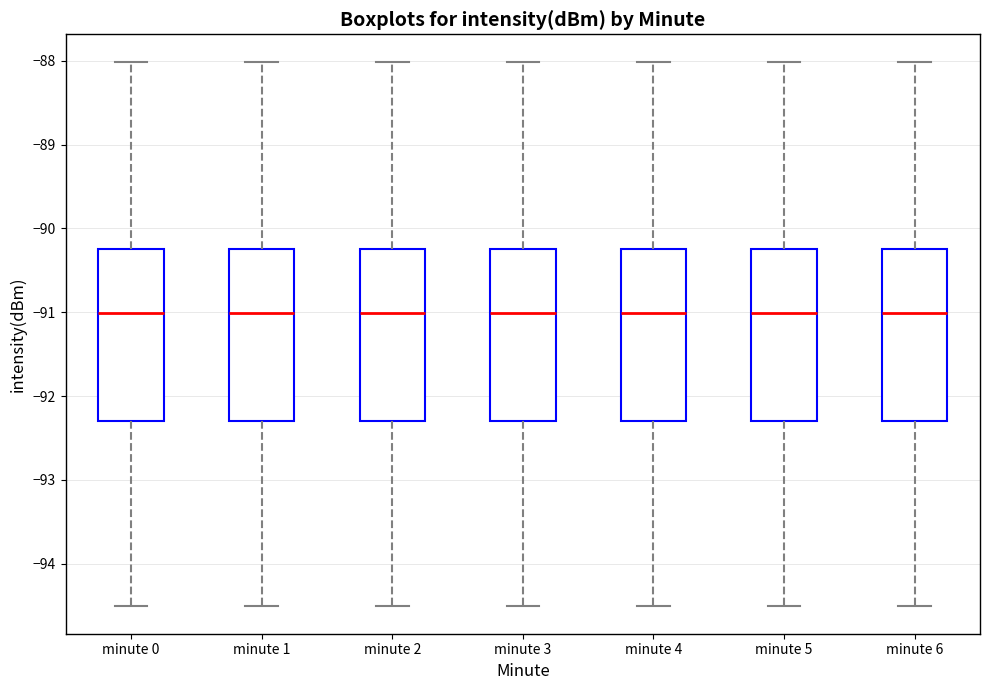

Reading left to right, transcribe this box plot: for each box, give where its median line is, the range the box spans, and where its two whiskers end, as read against the y-axis. The values are not printed on the chart, so give them approximately, as read against the axis.

minute 0: median -91.0, box -92.3 to -90.2, whiskers -94.5 to -88.0
minute 1: median -91.0, box -92.3 to -90.2, whiskers -94.5 to -88.0
minute 2: median -91.0, box -92.3 to -90.2, whiskers -94.5 to -88.0
minute 3: median -91.0, box -92.3 to -90.2, whiskers -94.5 to -88.0
minute 4: median -91.0, box -92.3 to -90.2, whiskers -94.5 to -88.0
minute 5: median -91.0, box -92.3 to -90.2, whiskers -94.5 to -88.0
minute 6: median -91.0, box -92.3 to -90.2, whiskers -94.5 to -88.0